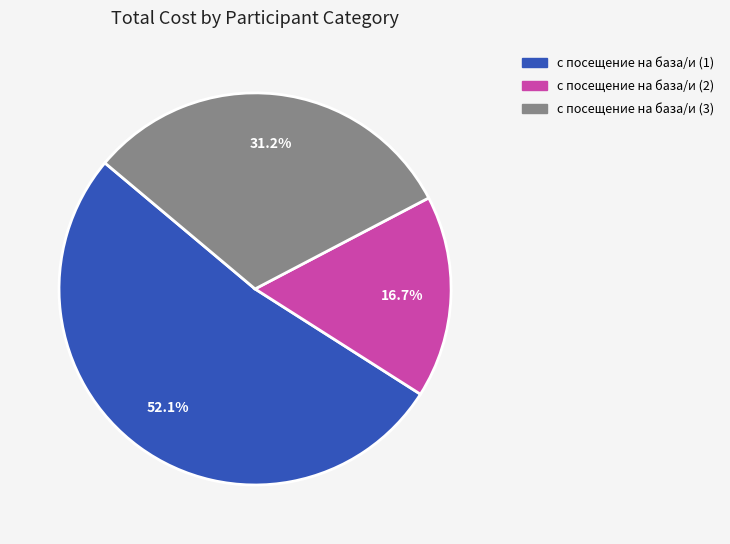

Rank the categories by value from highest to lowest.

с посещение на база/и (1), с посещение на база/и (3), с посещение на база/и (2)